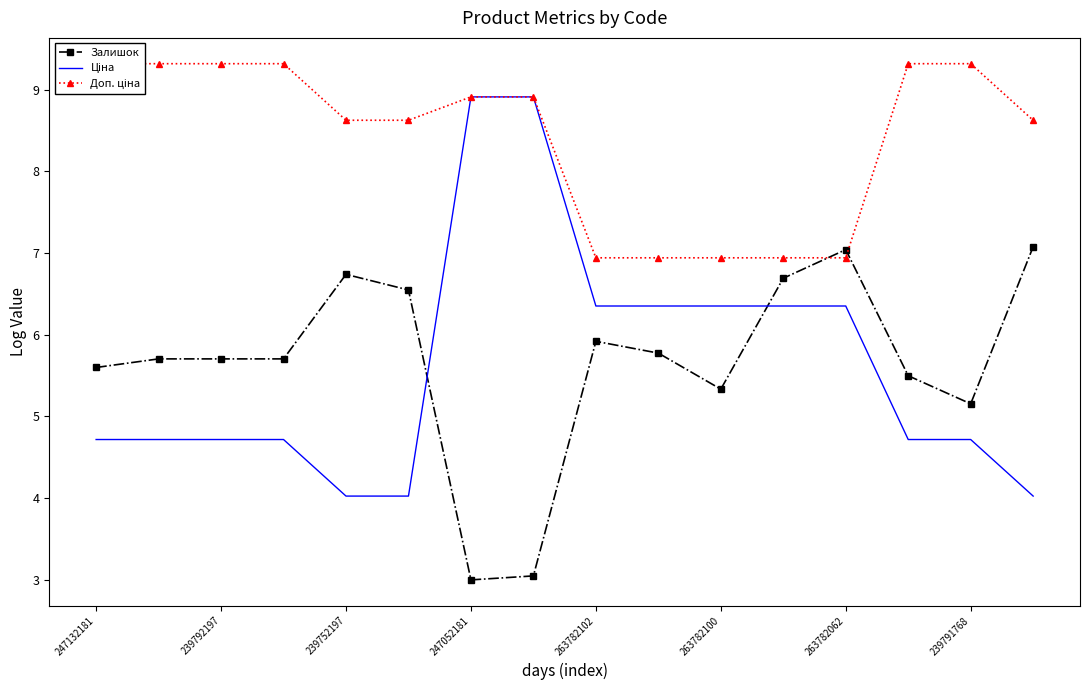

What is the highest value of the Залишок series?

7.1